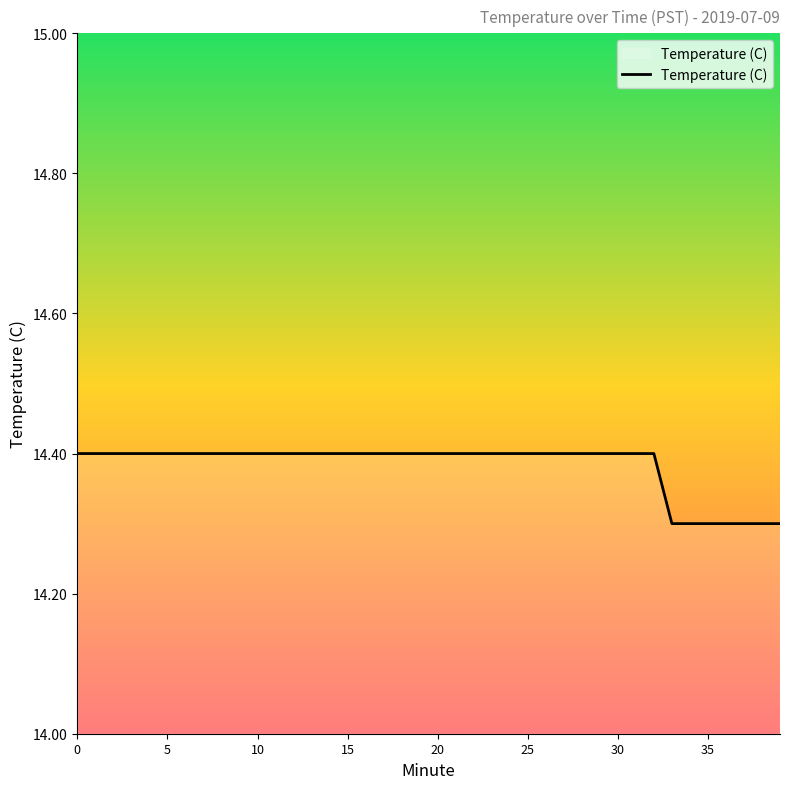

What is the minimum value shown in the chart?

14.3